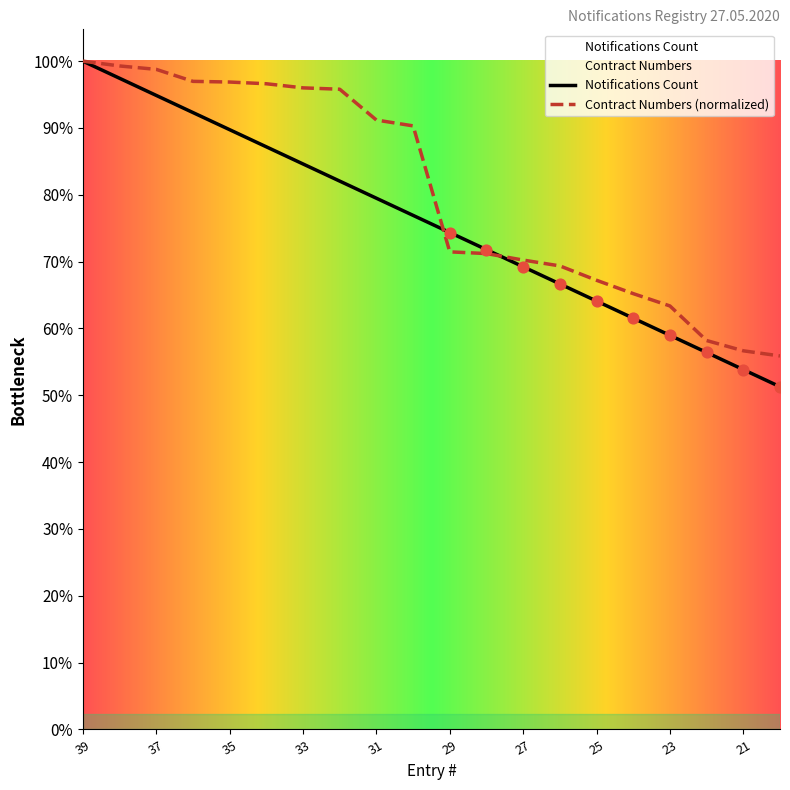

Which series has the largest total across all categories?

Contract Numbers (normalized)